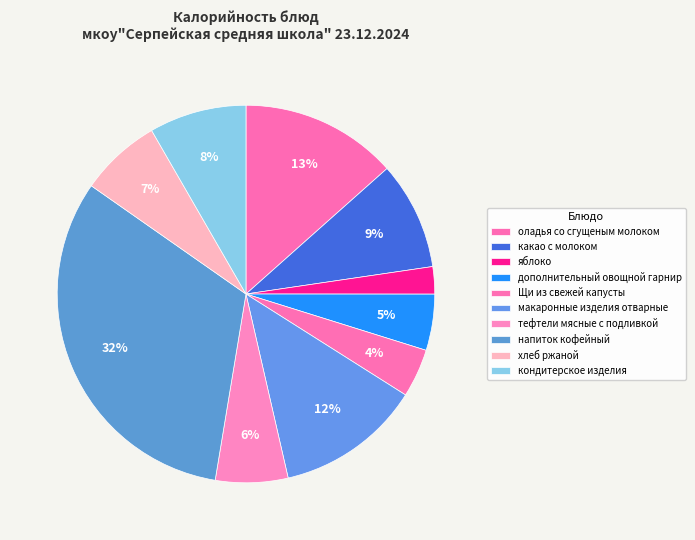

To the nearest percent, what portion does яблоко represent?

2%